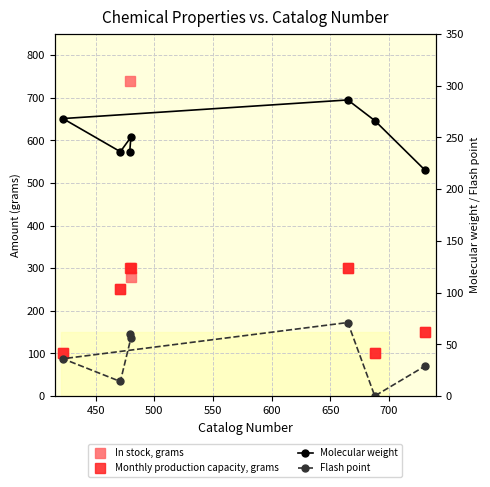

True or false: Flash point and In stock, grams intersect in this chart.

False